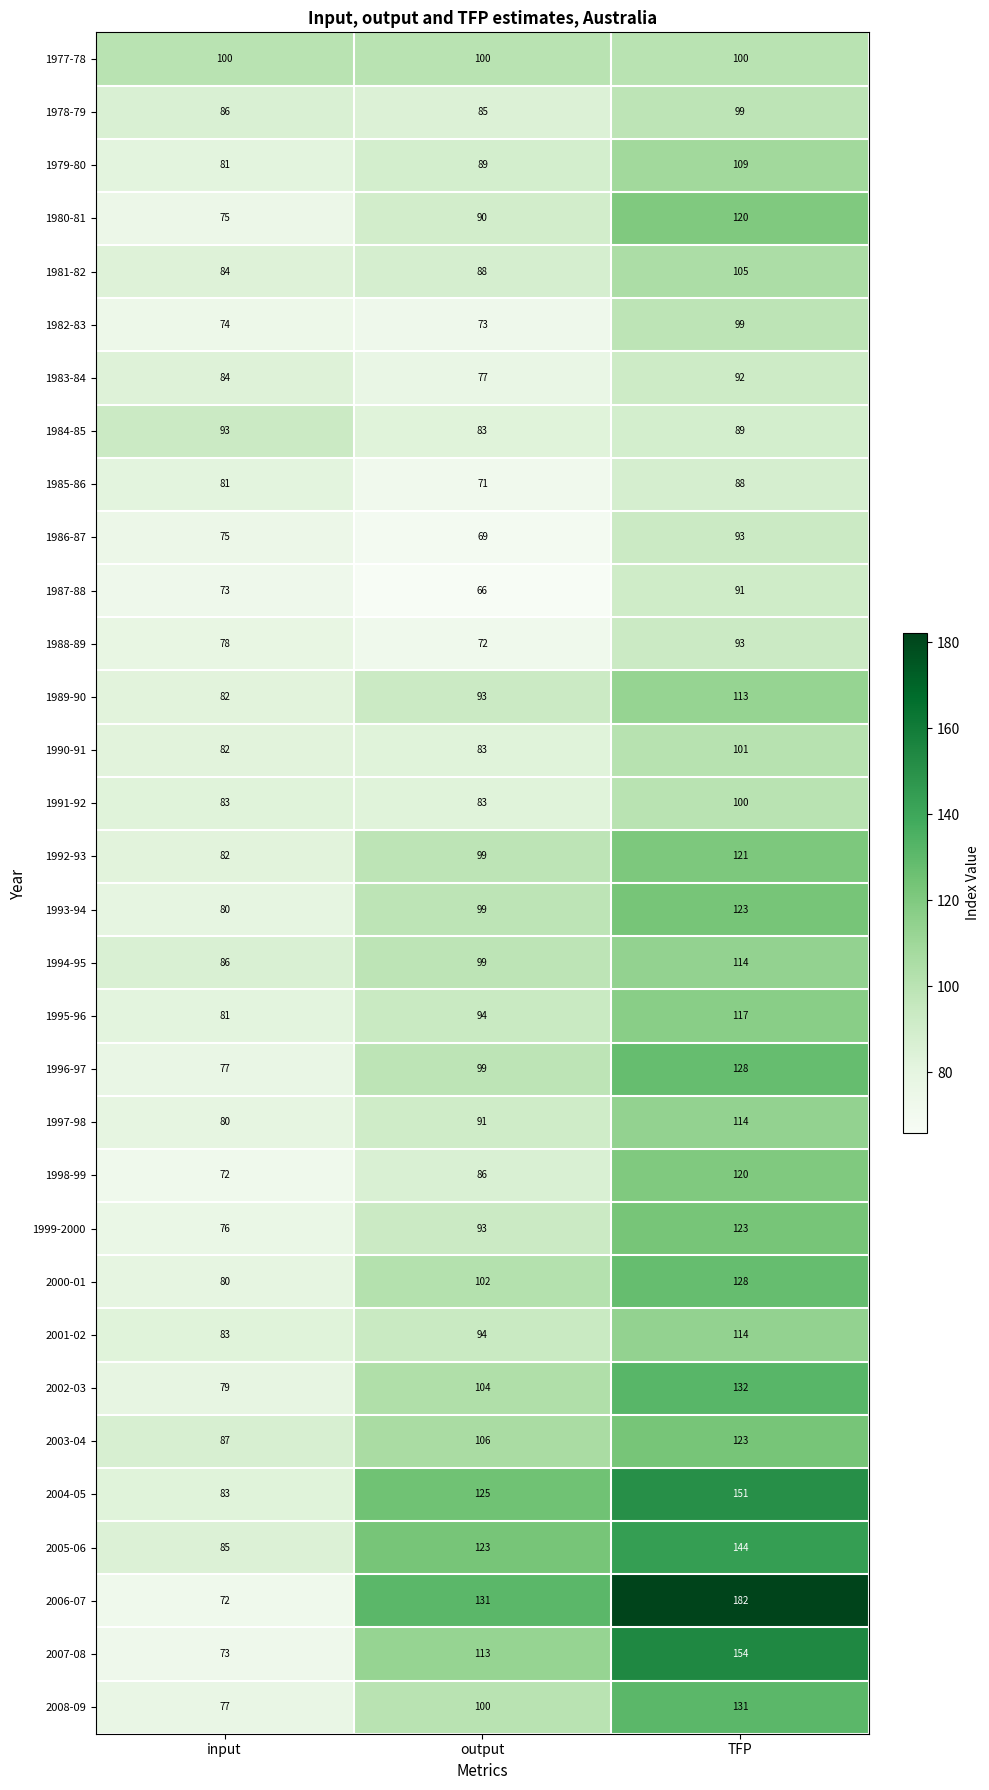

The 2000-01 series shows 80 at input. True or false?

True